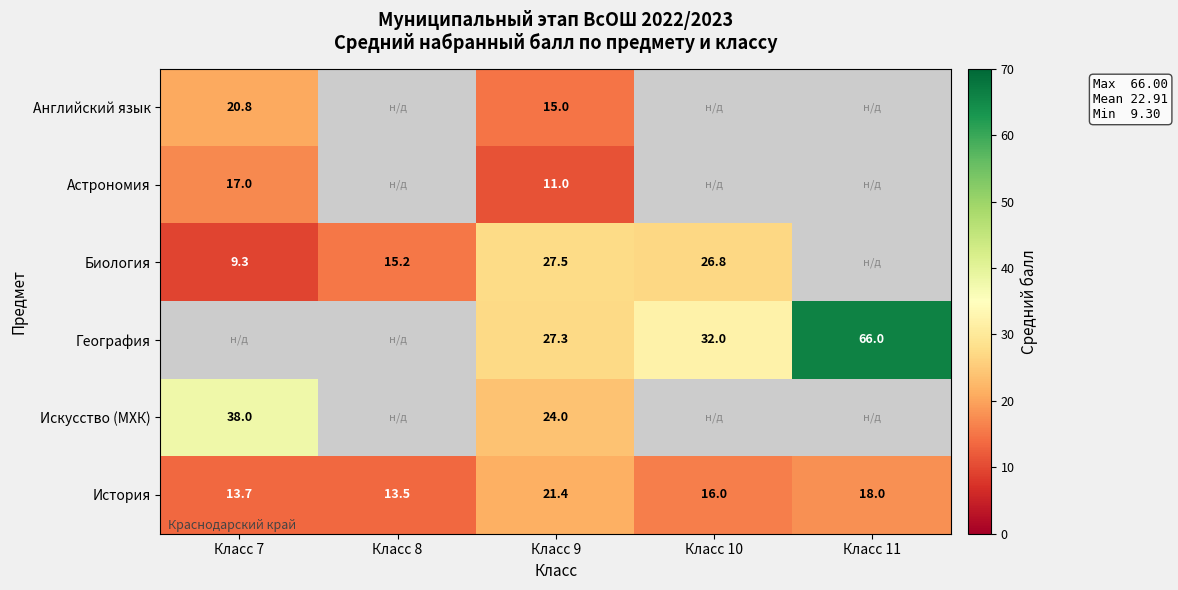

At which category is the sum across all series the highest?

Класс 9